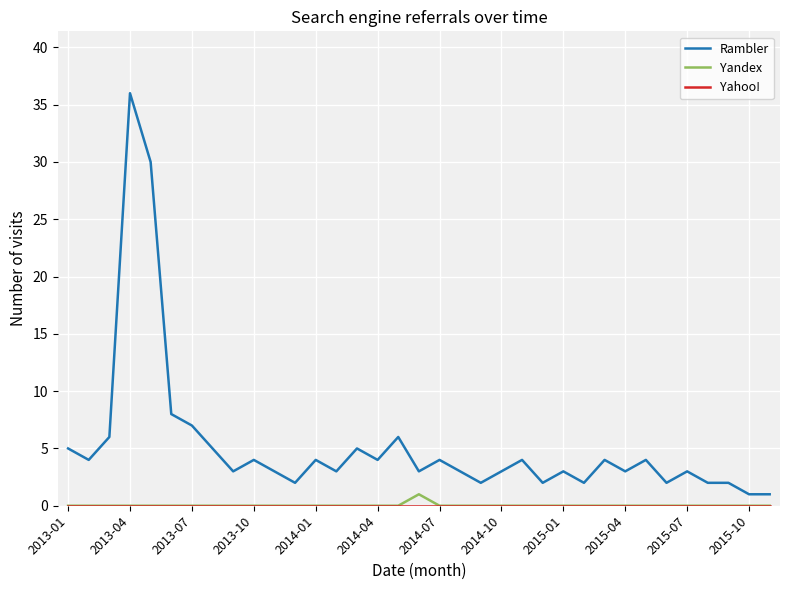

True or false: Yandex and Rambler cross at least once.

False